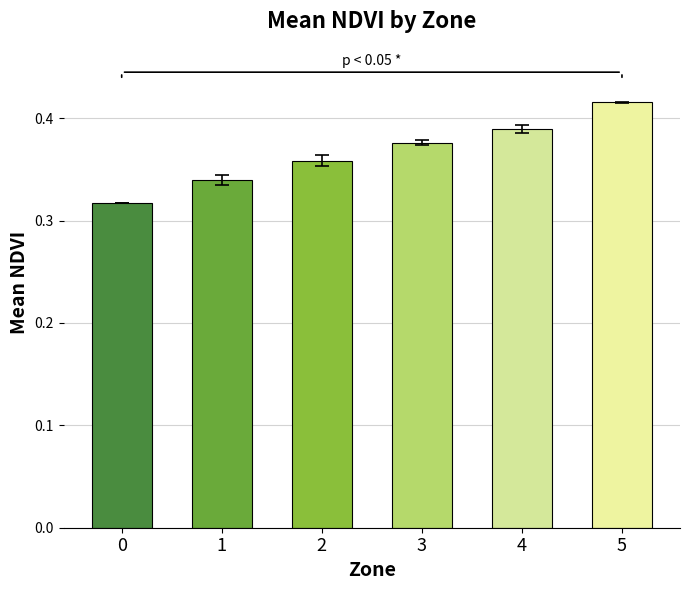

What is the difference between the maximum and minimum values?

0.1